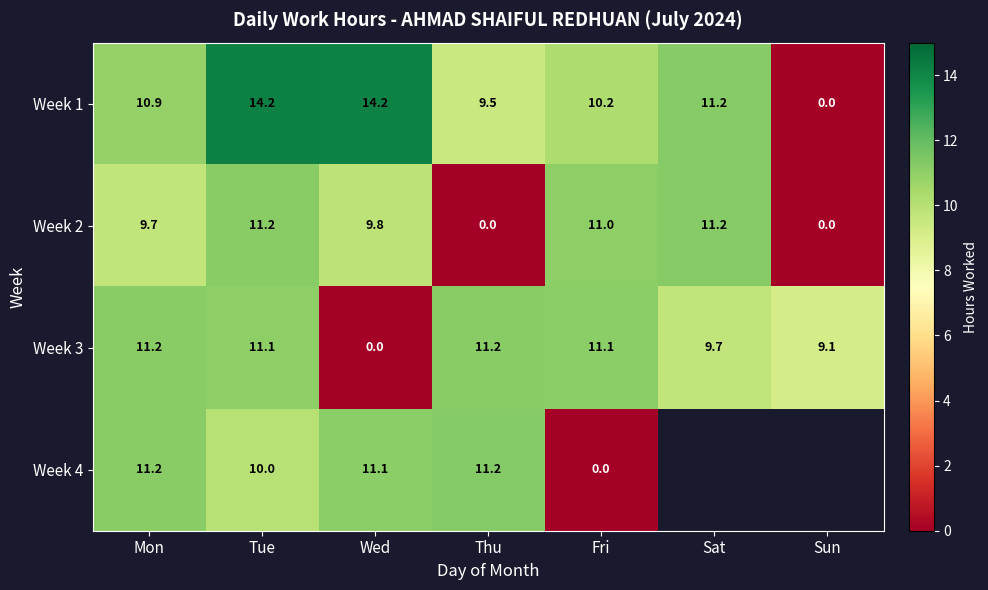

At which label does Week 3 first exceed 11?

Mon